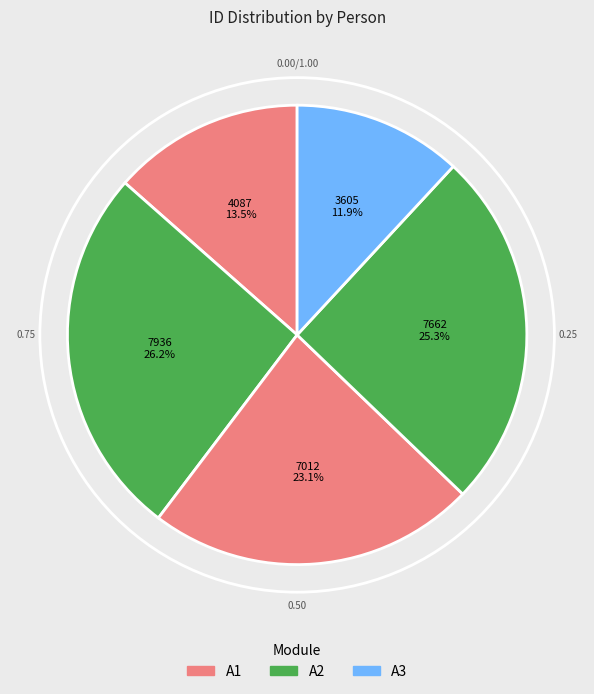

Count the number of slices in the pie.

5